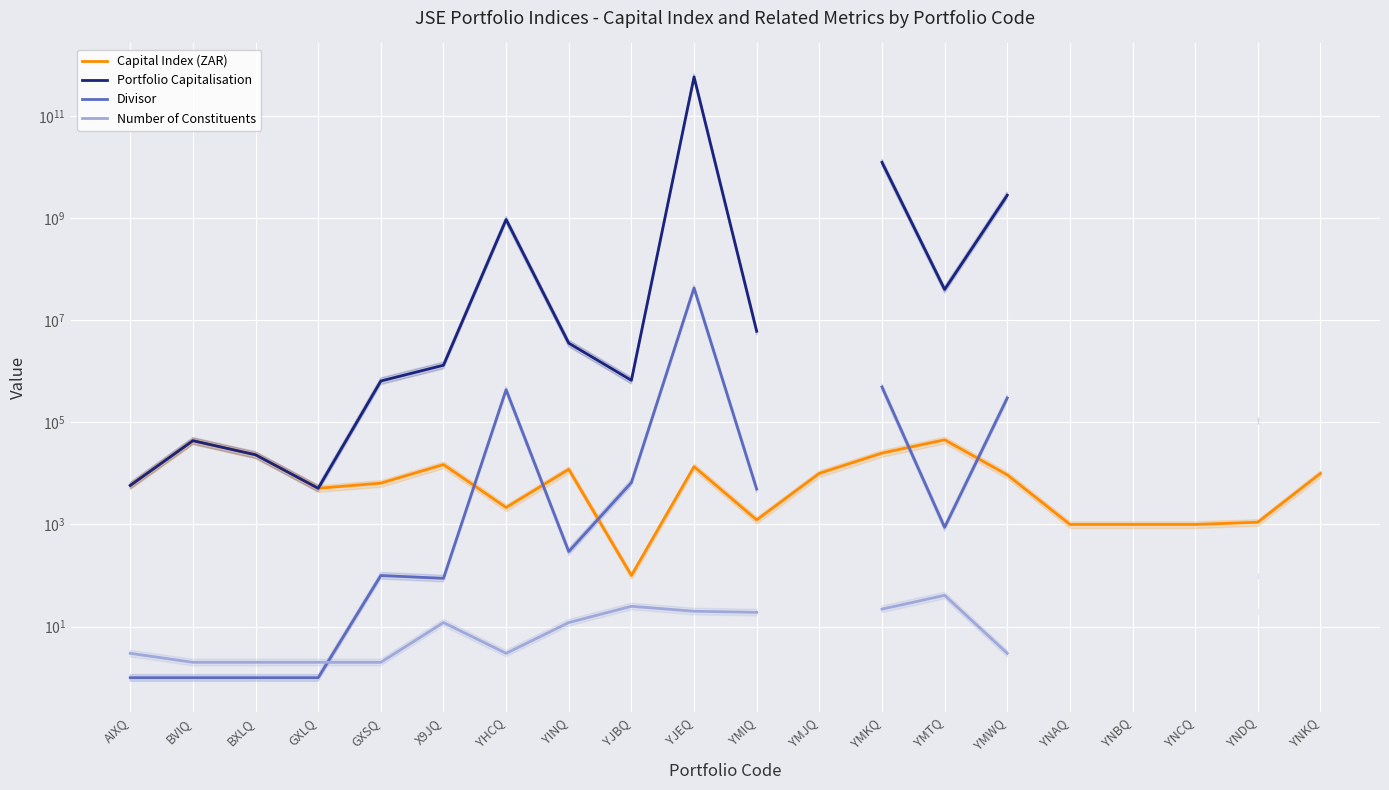

What is the smallest value displayed?

1.0